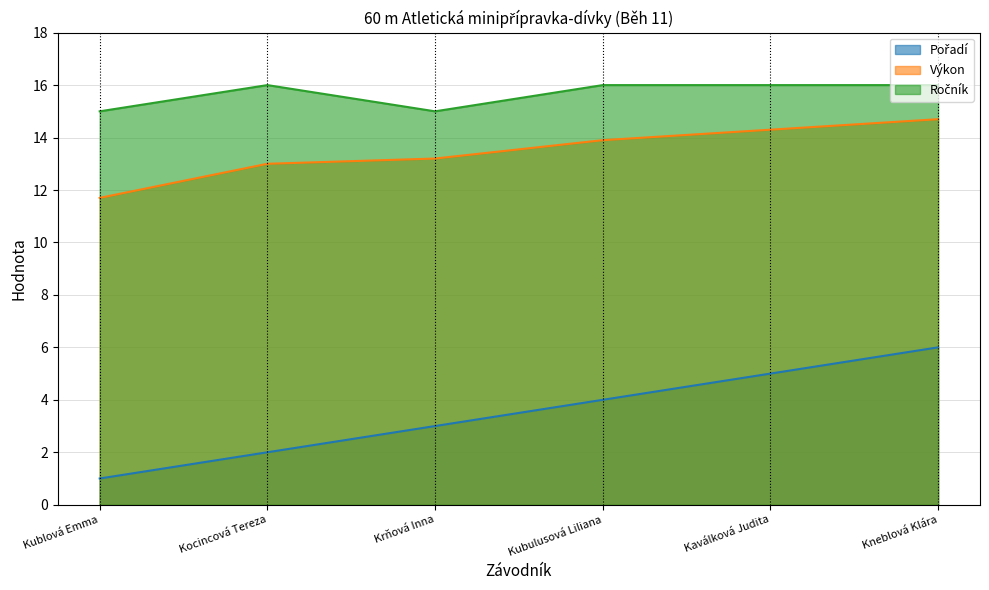

Reading right to left, list all the values displayed in this chart.

Pořadí: 6.0	5.0	4.0	3.0	2.0	1.0
Výkon: 14.7	14.3	13.9	13.2	13.0	11.7
Ročník: 16.0	16.0	16.0	15.0	16.0	15.0